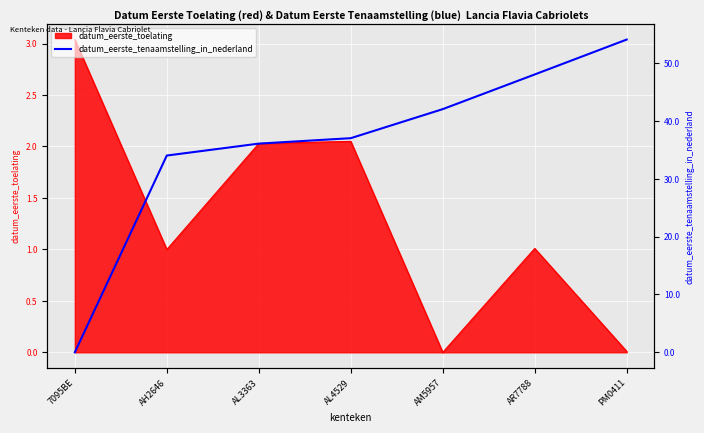

Between AR7788 and AH2646, which is larger?

AR7788